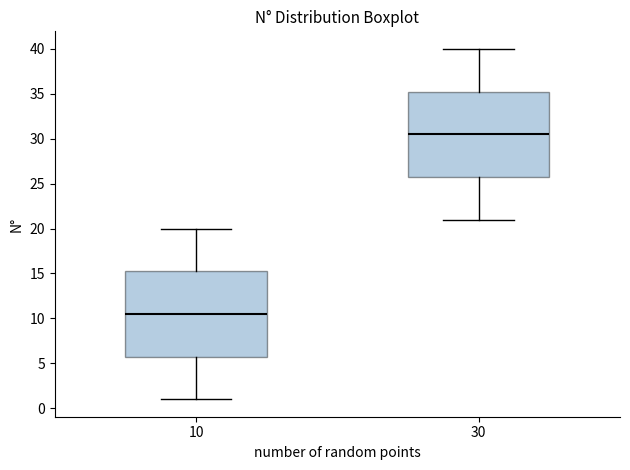

Reading left to right, read every box against the y-axis: the position of its median line, the range the box covers, and the ends of its whiskers. The values are not printed on the chart, so give them approximately, as read against the axis.

10: median 10.5, box 6.0 to 15.5, whiskers 1.0 to 20.0
30: median 30.5, box 26.0 to 35.5, whiskers 21.0 to 40.0